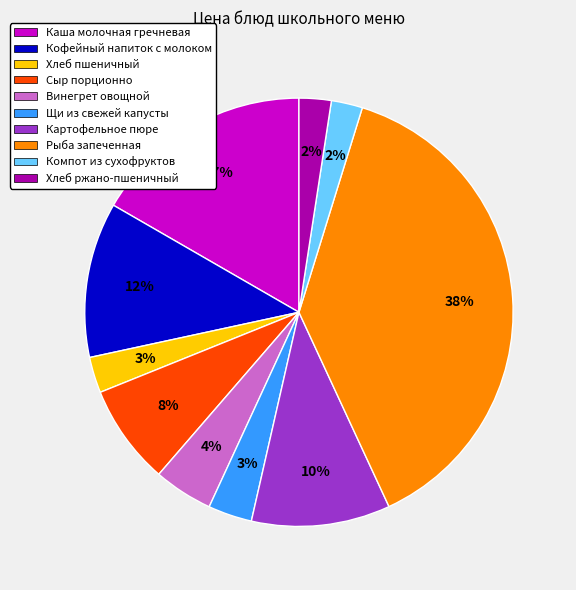

Is the sum of Щи из свежей капусты and Каша молочная гречневая greater than half?

No